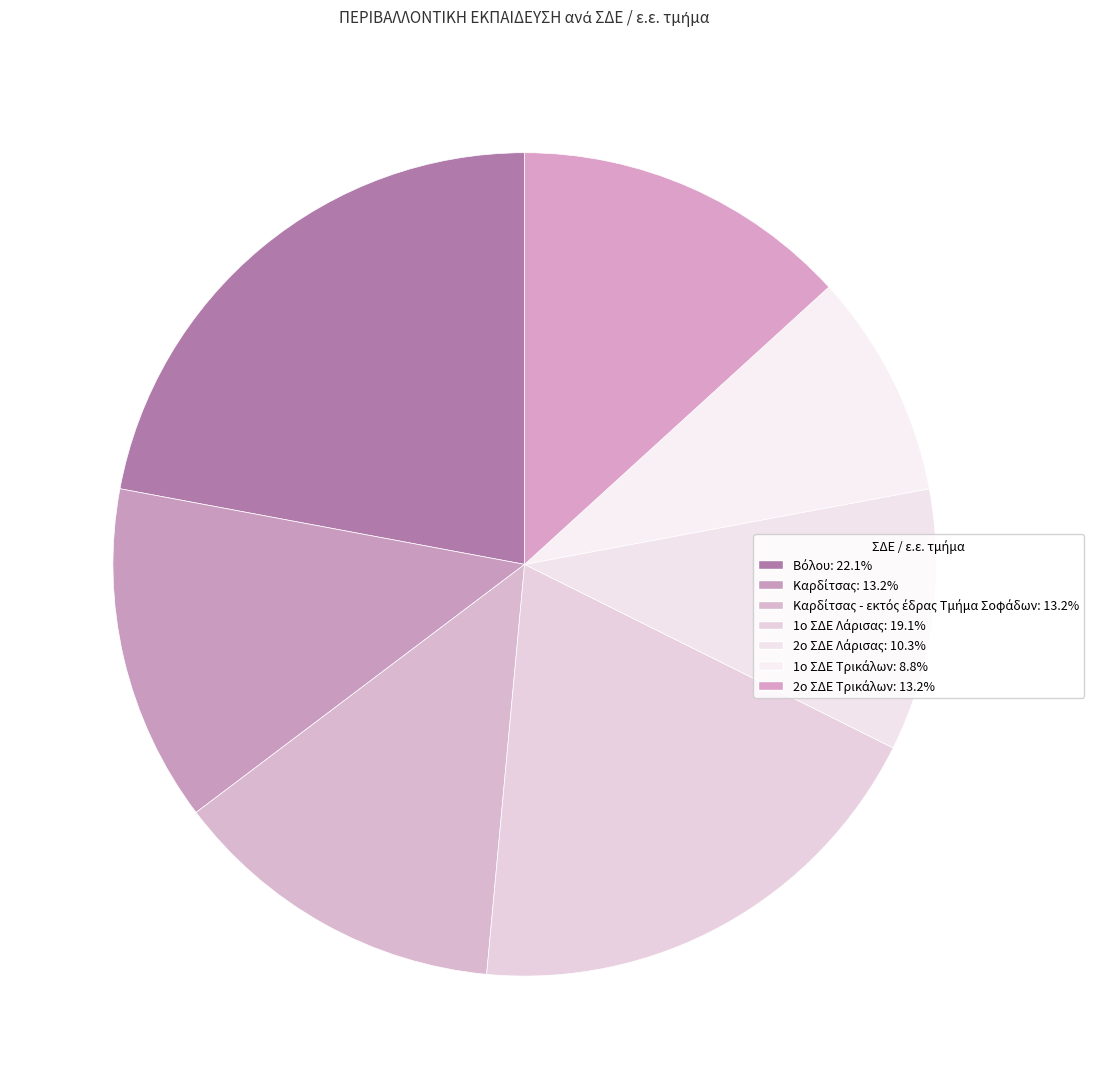

Which category has the smallest portion of the pie?

1ο ΣΔΕ Τρικάλων